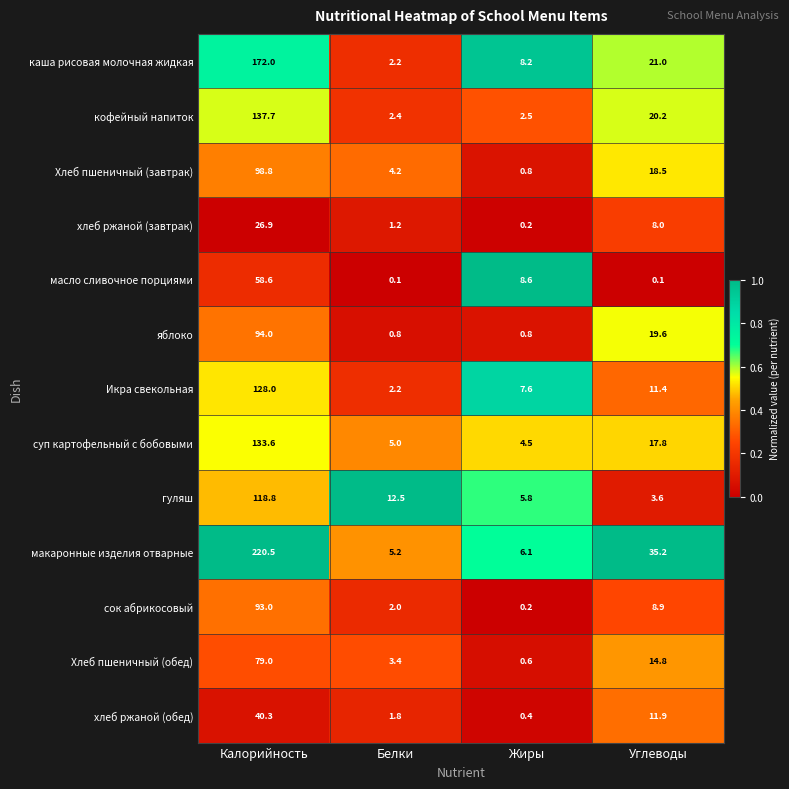

Where does the Хлеб пшеничный (завтрак) series first go above 18?

Калорийность